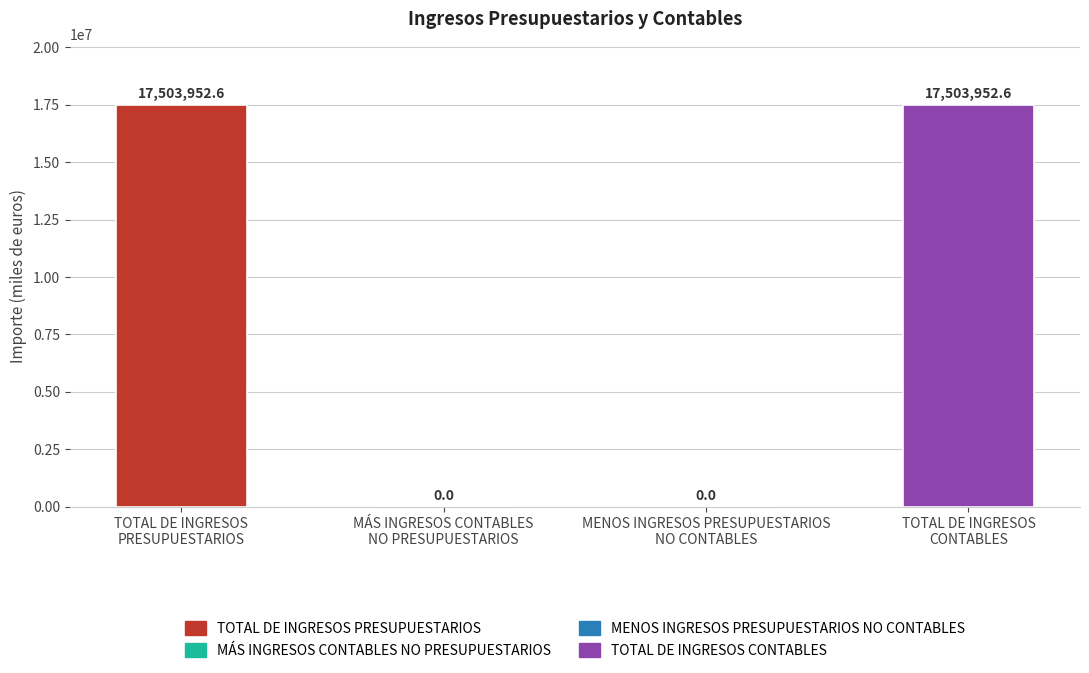

Rank the categories by value from lowest to highest.

MÁS INGRESOS CONTABLES
NO PRESUPUESTARIOS, MENOS INGRESOS PRESUPUESTARIOS
NO CONTABLES, TOTAL DE INGRESOS
PRESUPUESTARIOS, TOTAL DE INGRESOS
CONTABLES